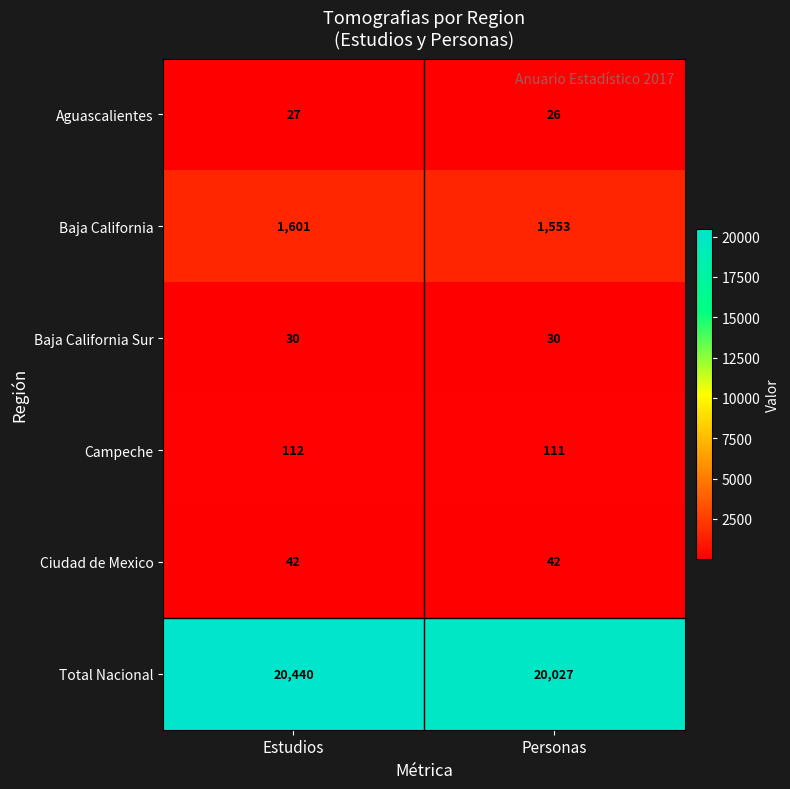

Read the Ciudad de Mexico value at Estudios.

42